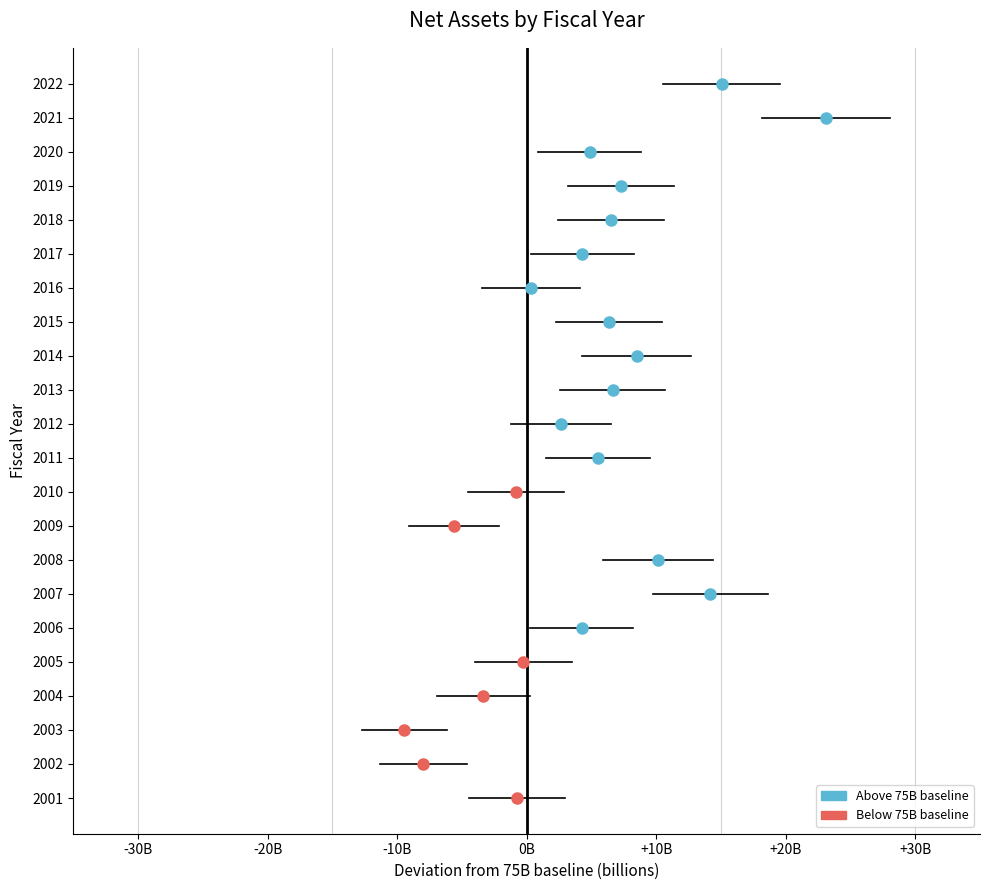

Where is the first local minimum?

2003